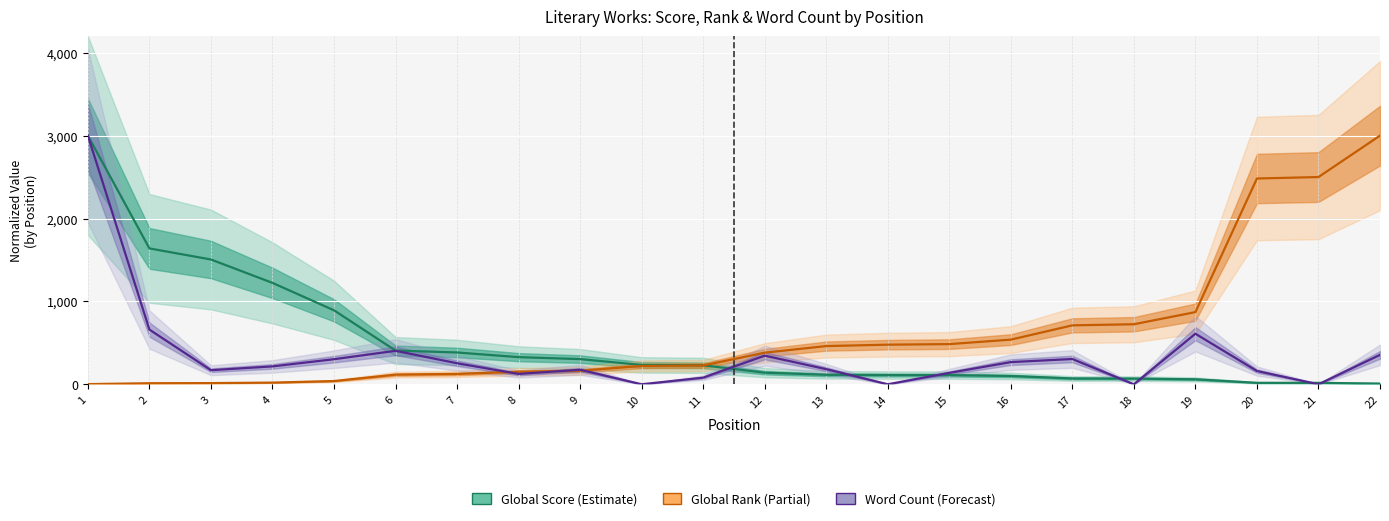

What is the value of the Word Count (Forecast) point at the 15th from the left?

137.5